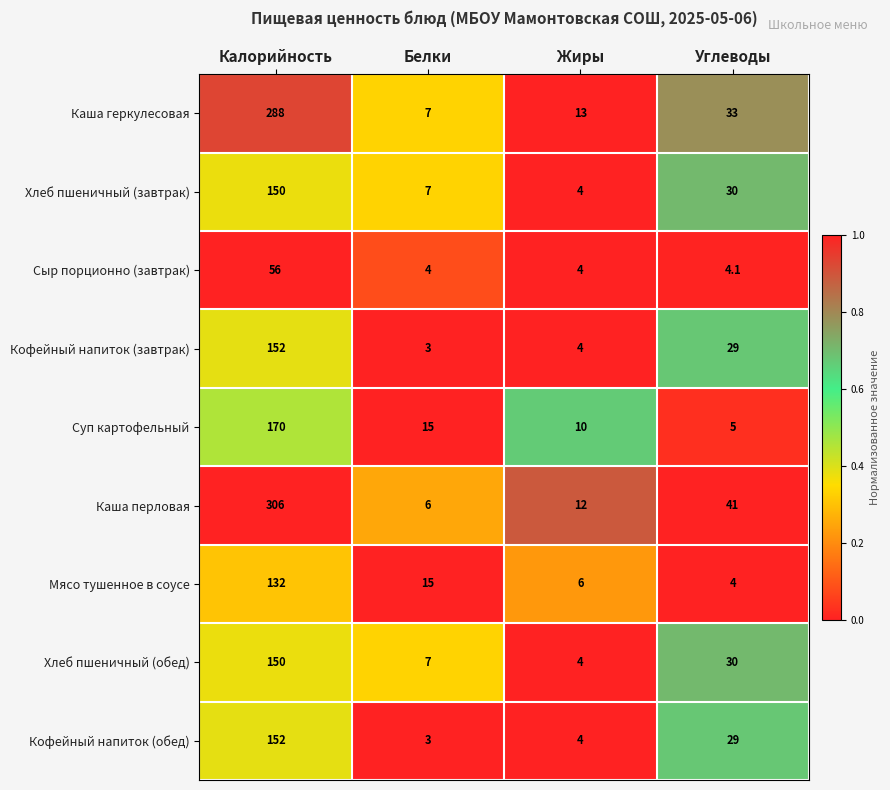

List the labels in order of Каша перловая value, smallest first.

Белки, Жиры, Углеводы, Калорийность